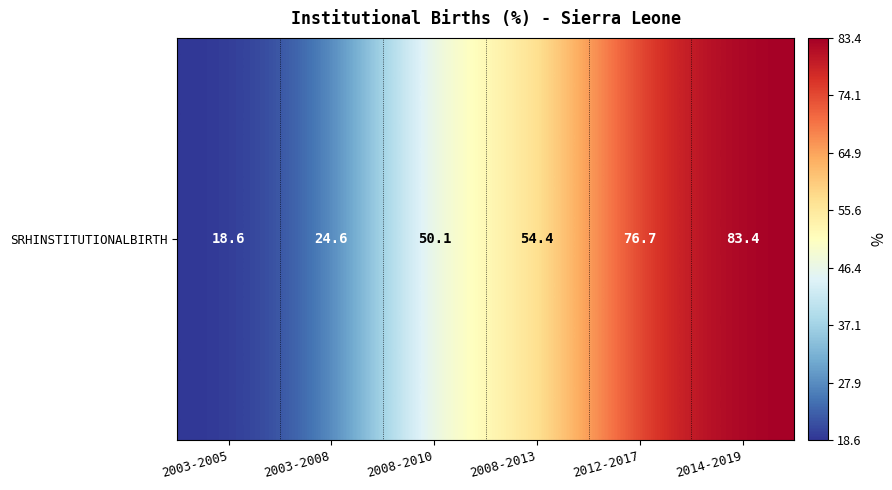

Is it true that the value at 2003-2005 is 18.6?

True